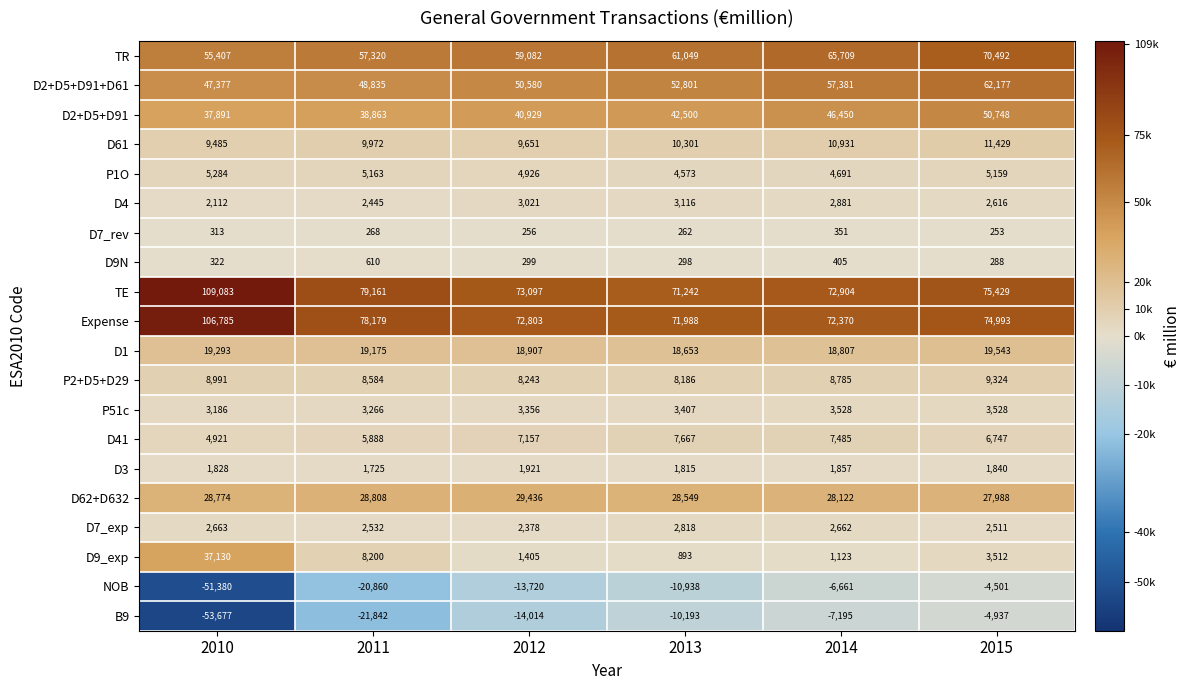

Which series has the largest range (max minus min)?

B9